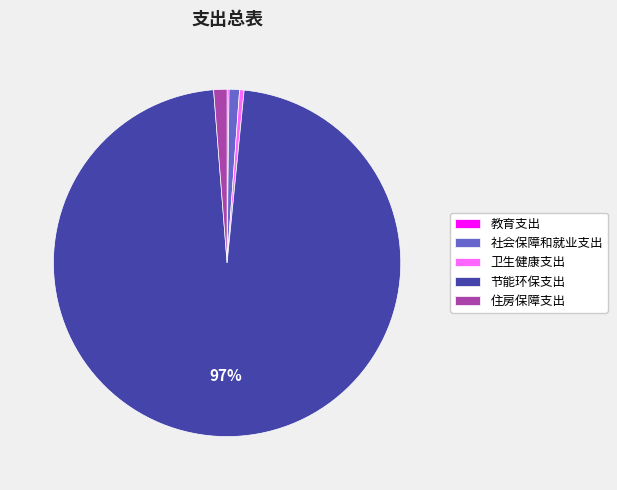

To the nearest percent, what is the average slice percentage?

20%